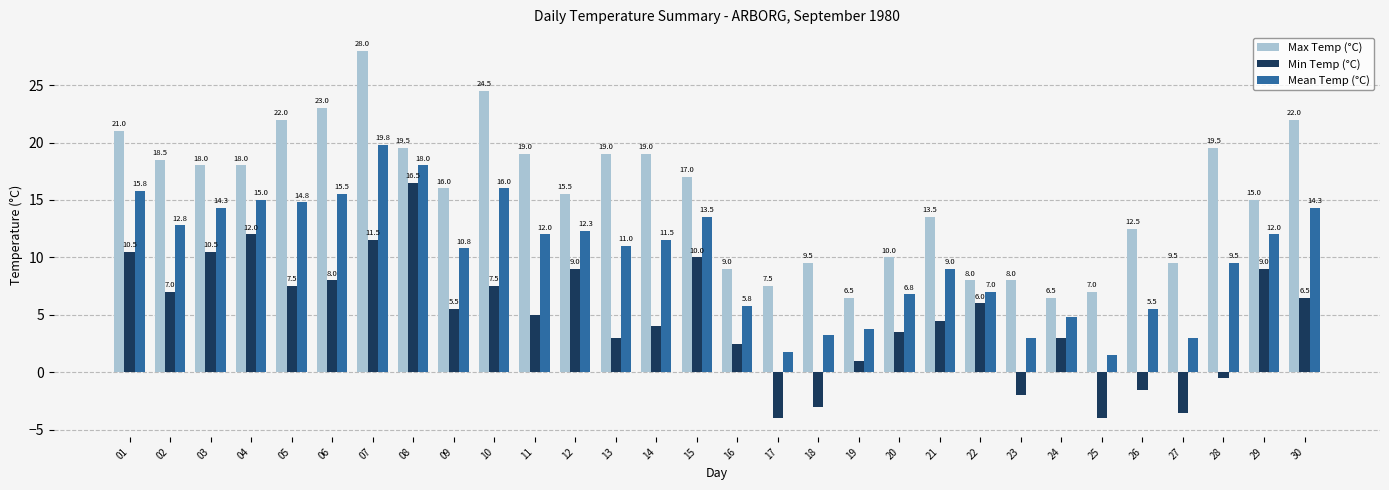

At which label is Min Temp (°C) closest to 6?

22